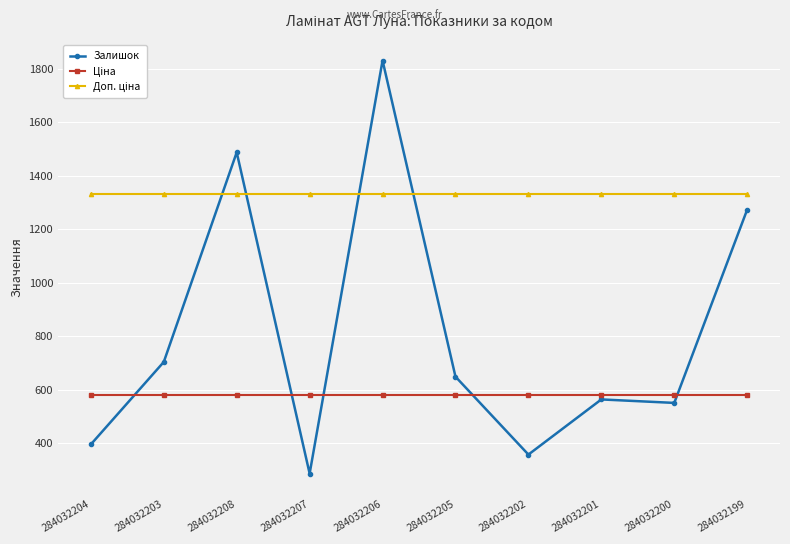

What is the label of the 9th point from the left?

284032200